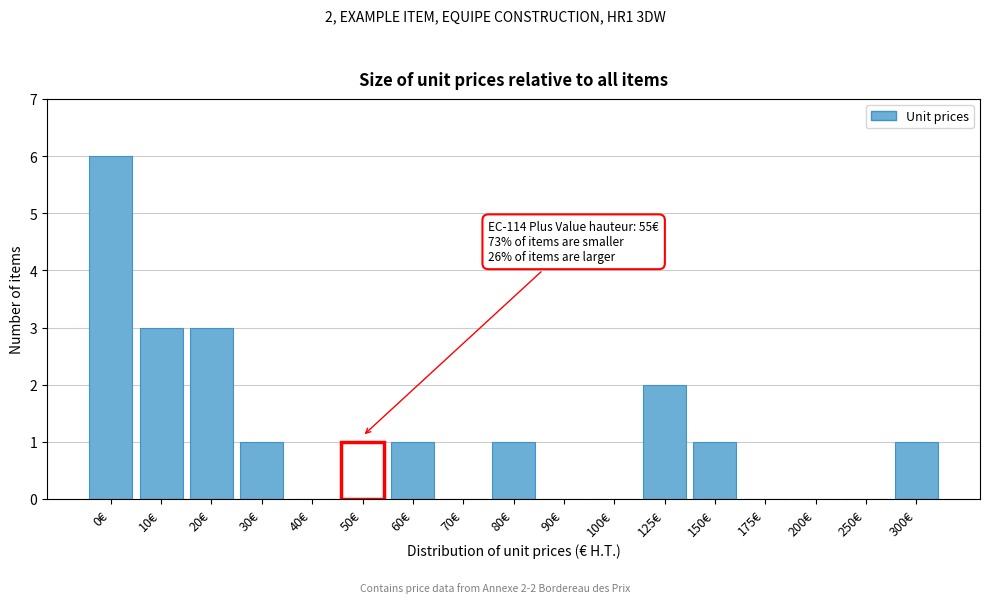

Reading left to right, transcribe all the data shown in this chart.

0€=6	10€=3	20€=3	30€=1	40€=0	50€=1	60€=1	70€=0	80€=1	90€=0	100€=0	125€=2	150€=1	175€=0	200€=0	250€=0	300€=1